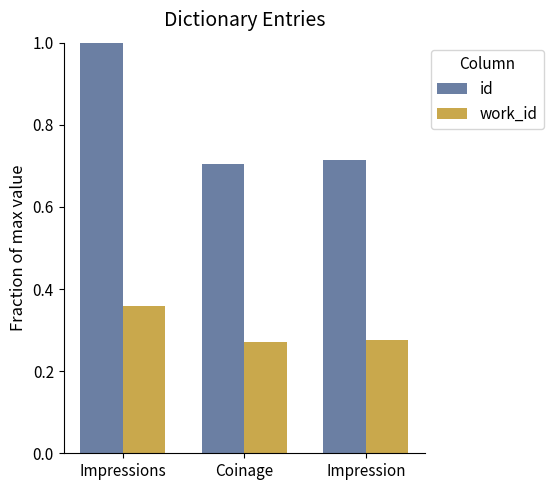

Is the value of id at Impression greater than the value of work_id at Coinage?

Yes